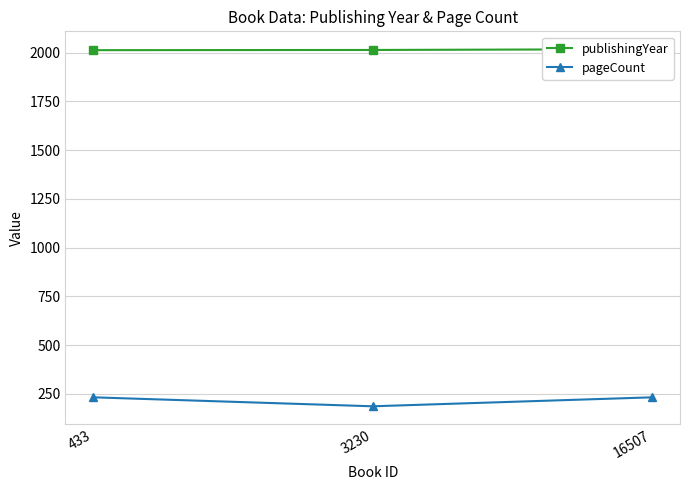

What is the sum of the pageCount values at 433 and 3230?

418